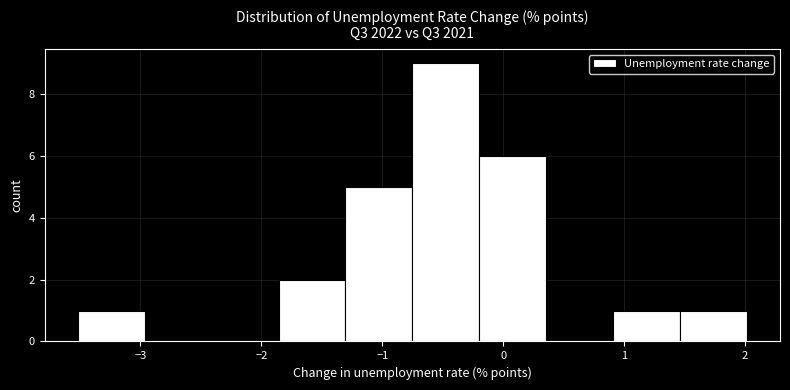

Over which range of the x-axis is the bar tallest?

-0.8 to -0.2